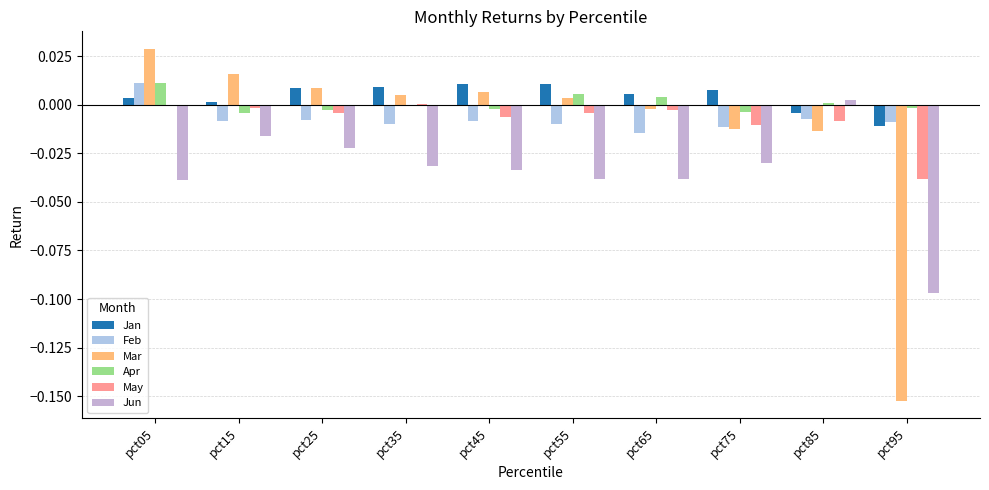

Count the number of categories in the chart.

10